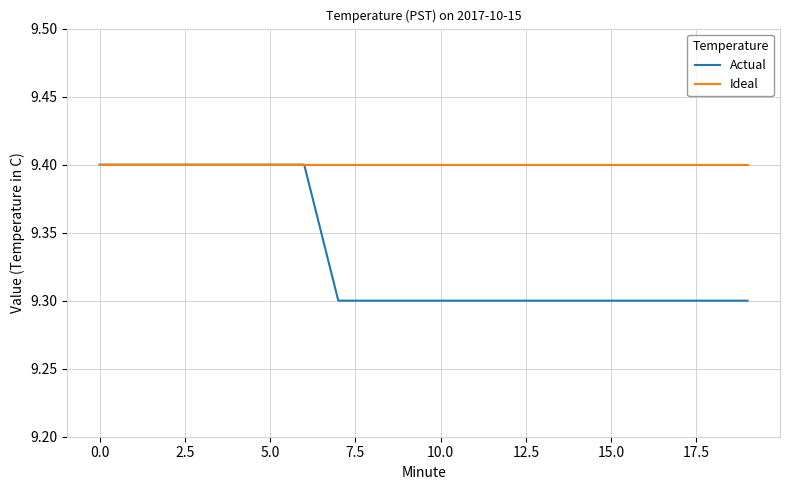

What is the maximum value for Ideal?

9.4